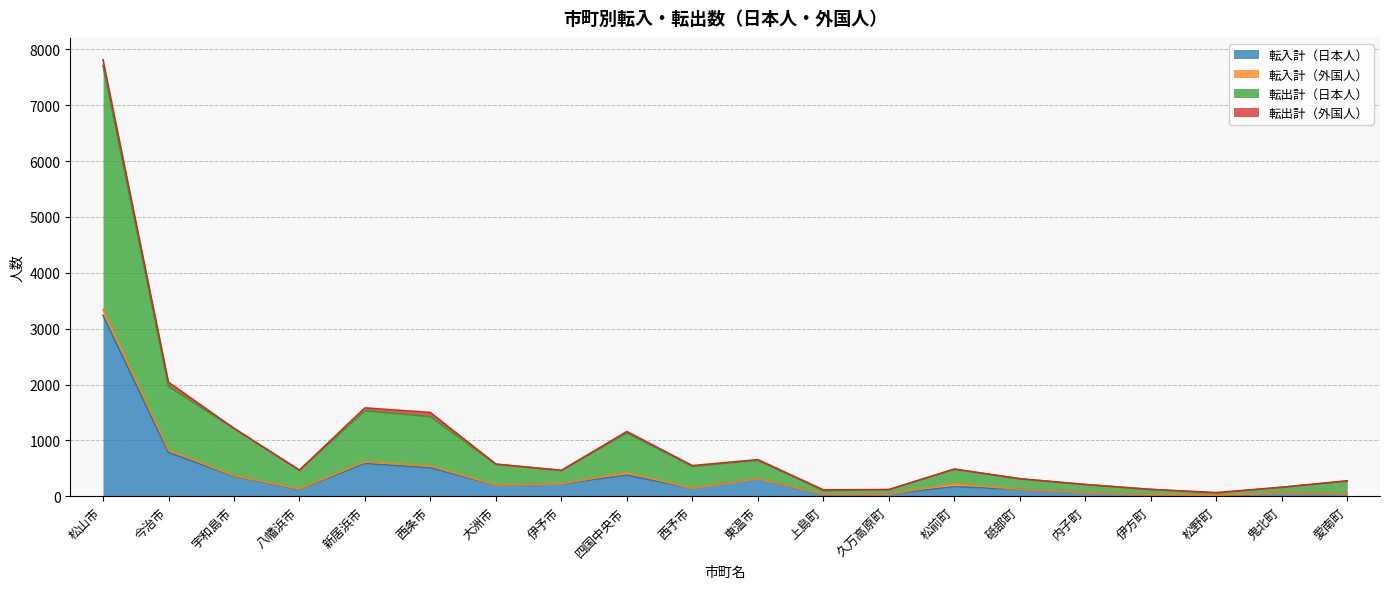

What is the total value across all series at 大洲市?

577